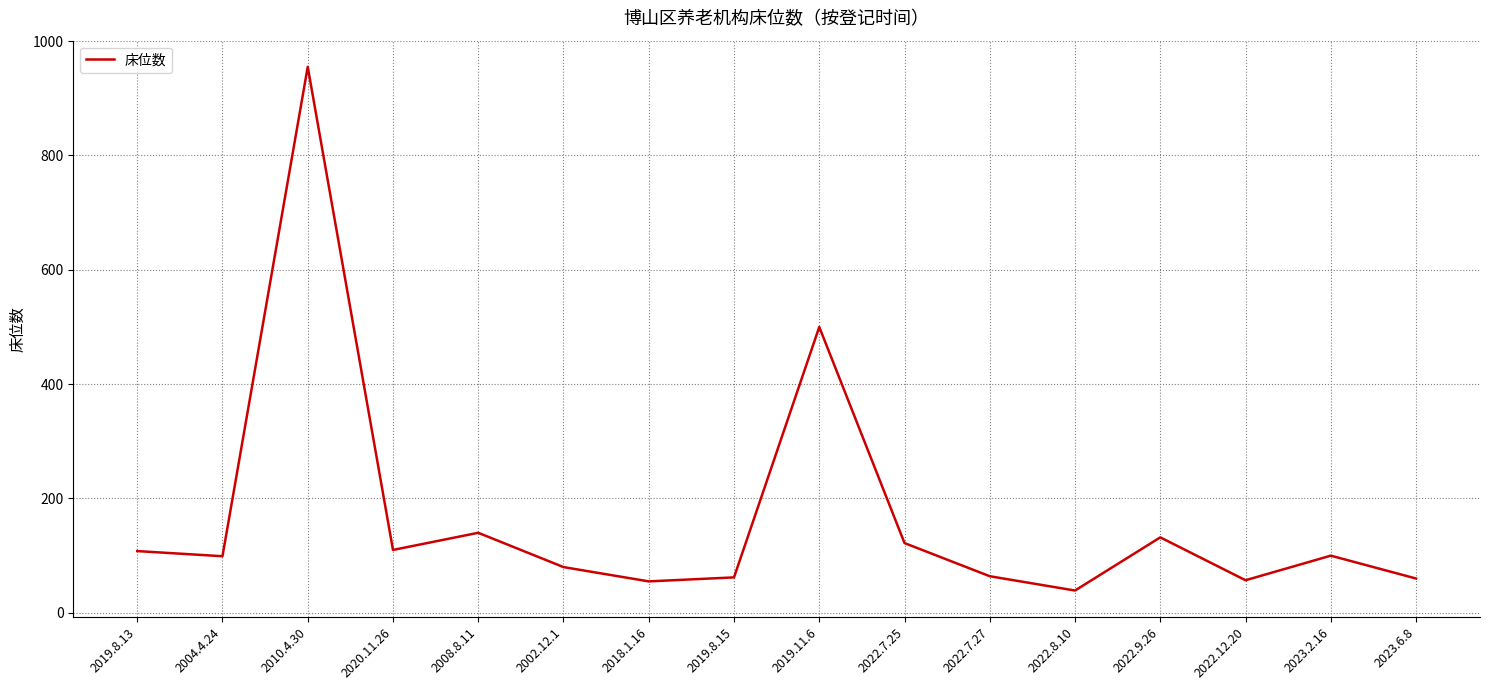

Is it true that the value at 2022.7.25 is 207?

False